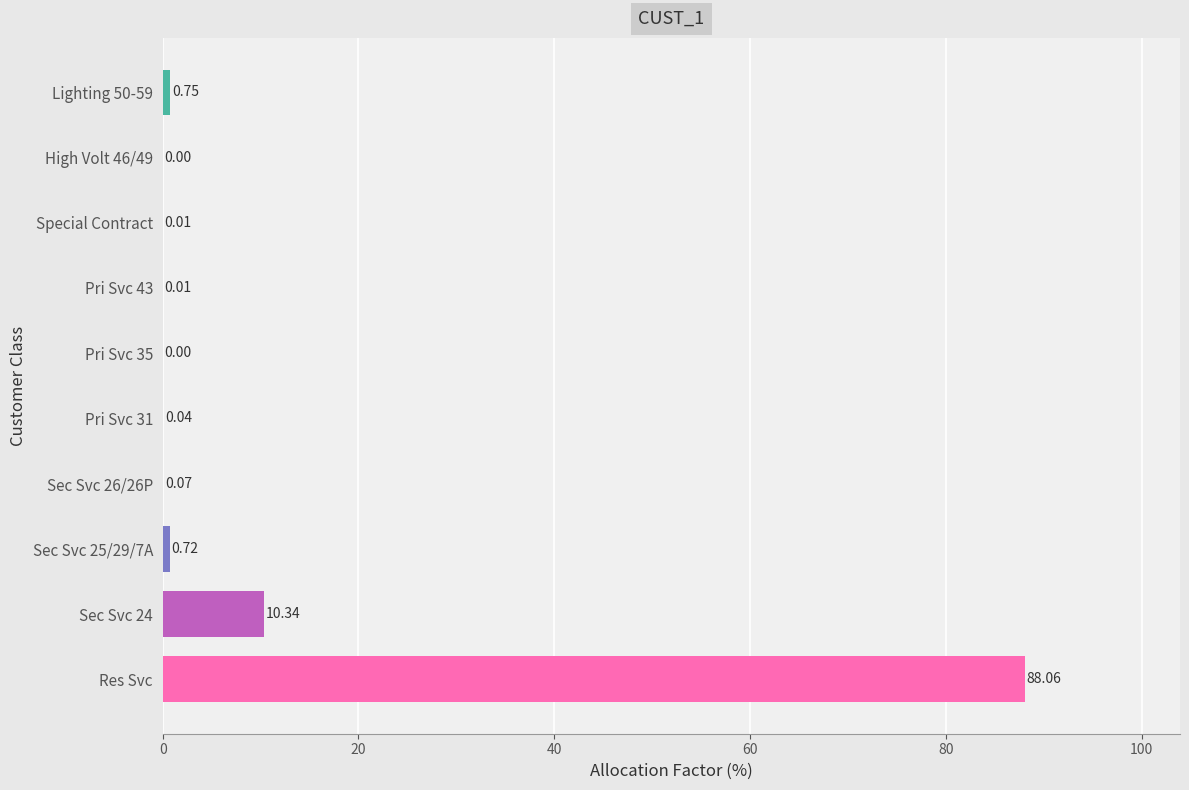

Which label corresponds to the largest value in the chart?

Res Svc